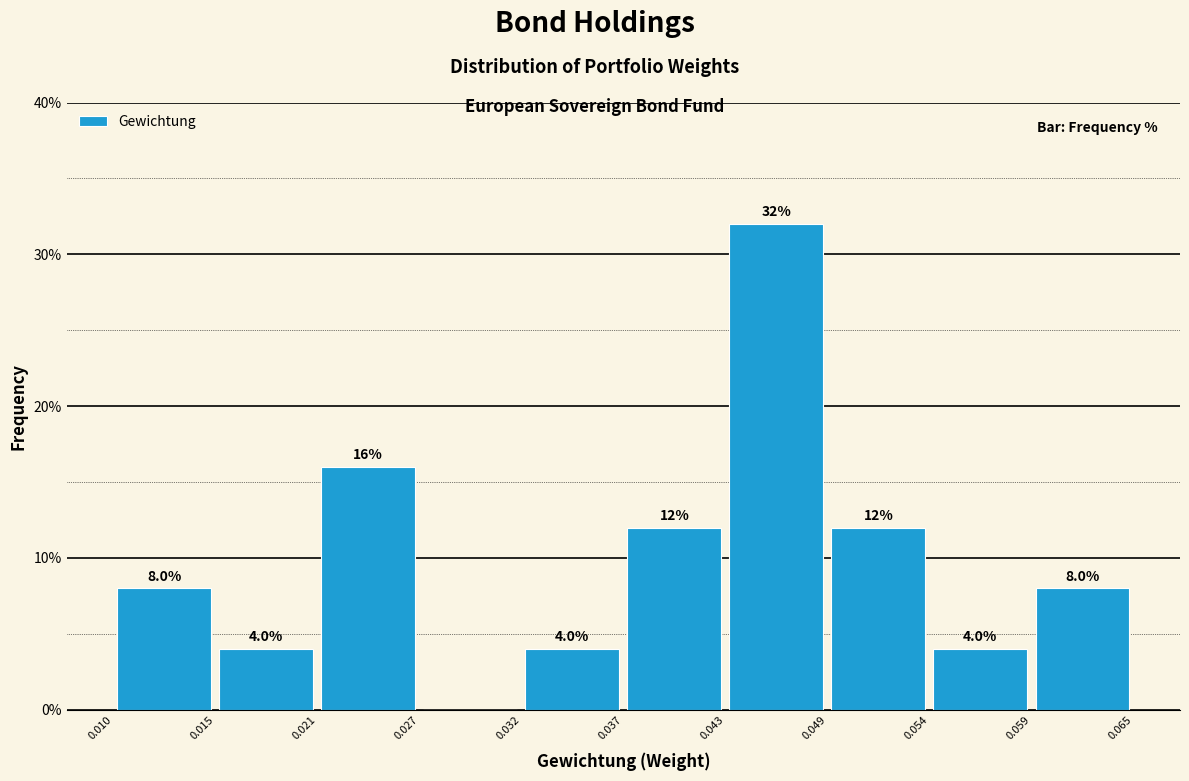

Which range on the x-axis has the tallest bar?

0.043 to 0.049